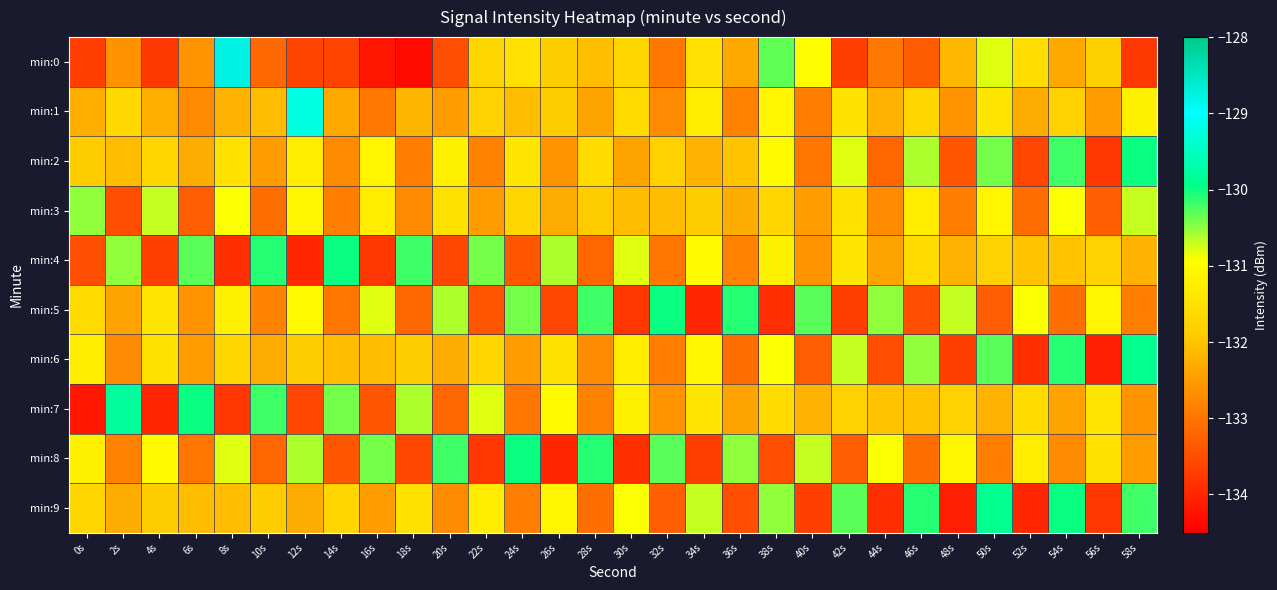

What is the total value across all series at 40s?

-1322.2